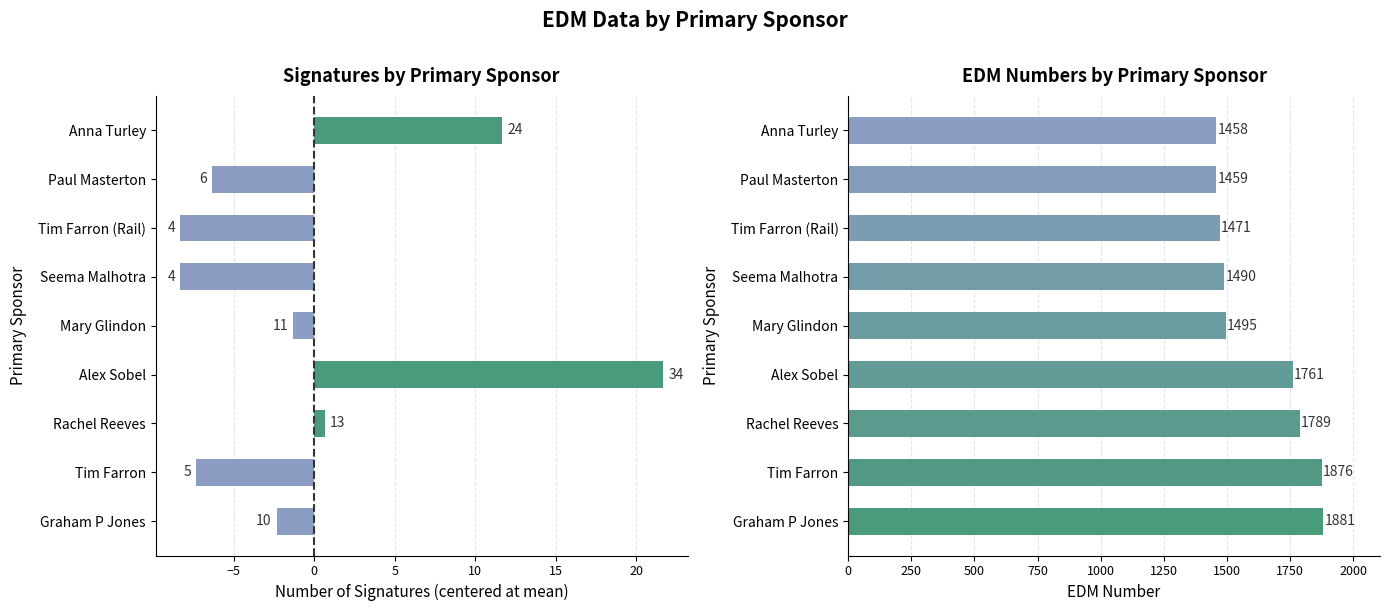

List the series in order of their overall mean, highest first.

edm number, number of signatures